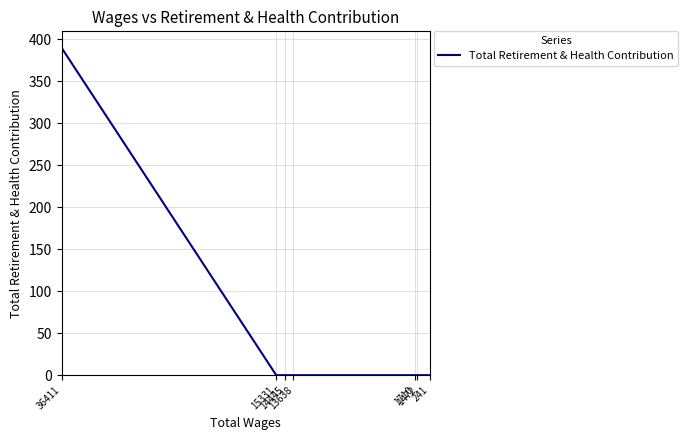

Count the number of values greater than 0.

1